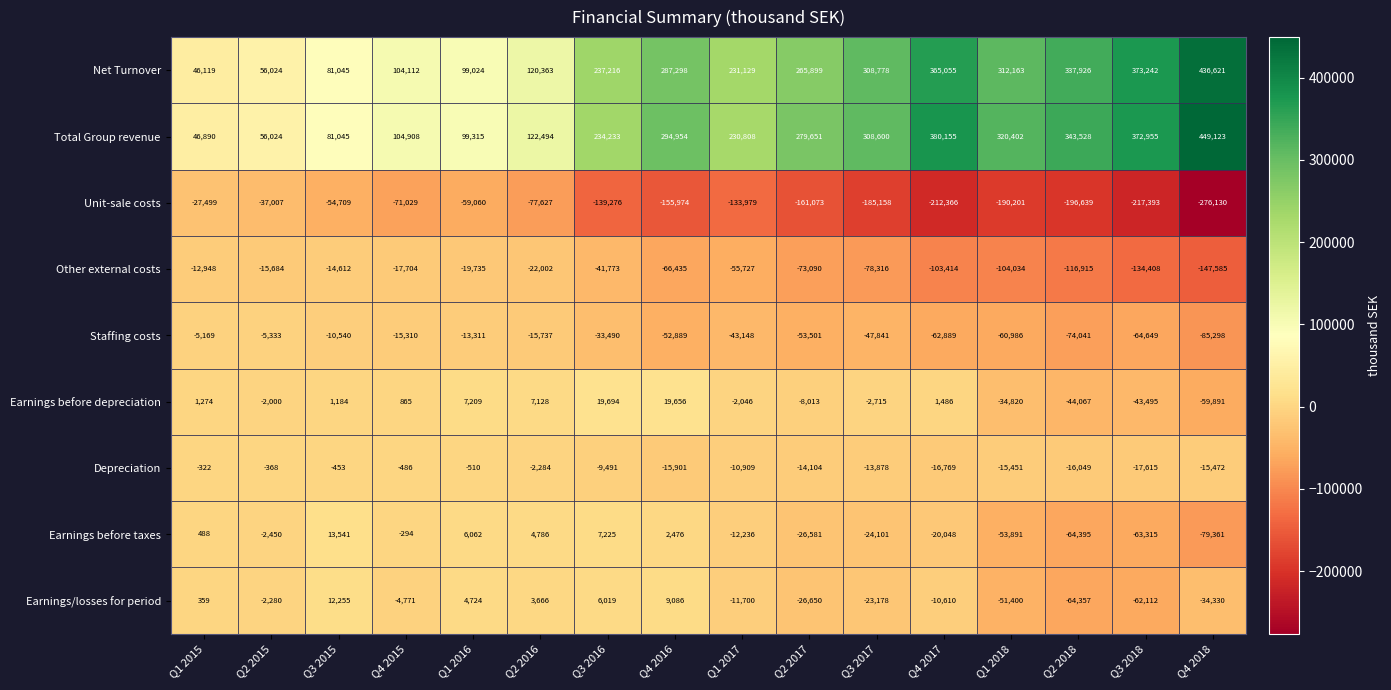

At which category does the chart reach its minimum across all series?

Q4 2018